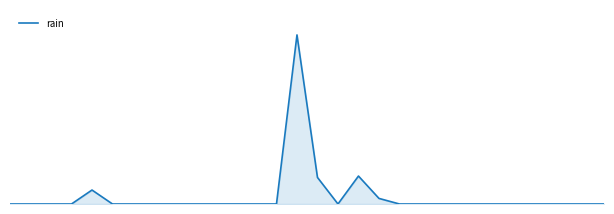

How many interior local valleys (lower than both neighbors) does the data have?

1